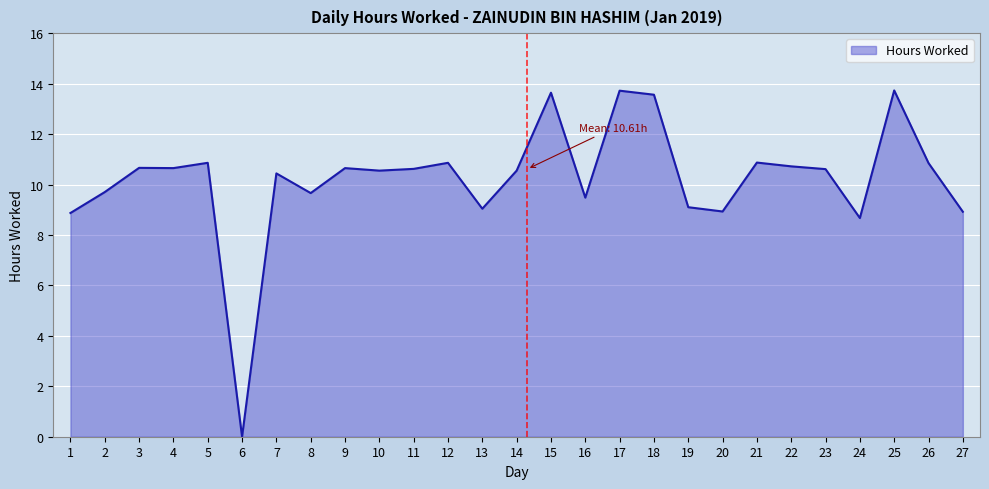

What is the difference between the maximum and minimum values?

13.7